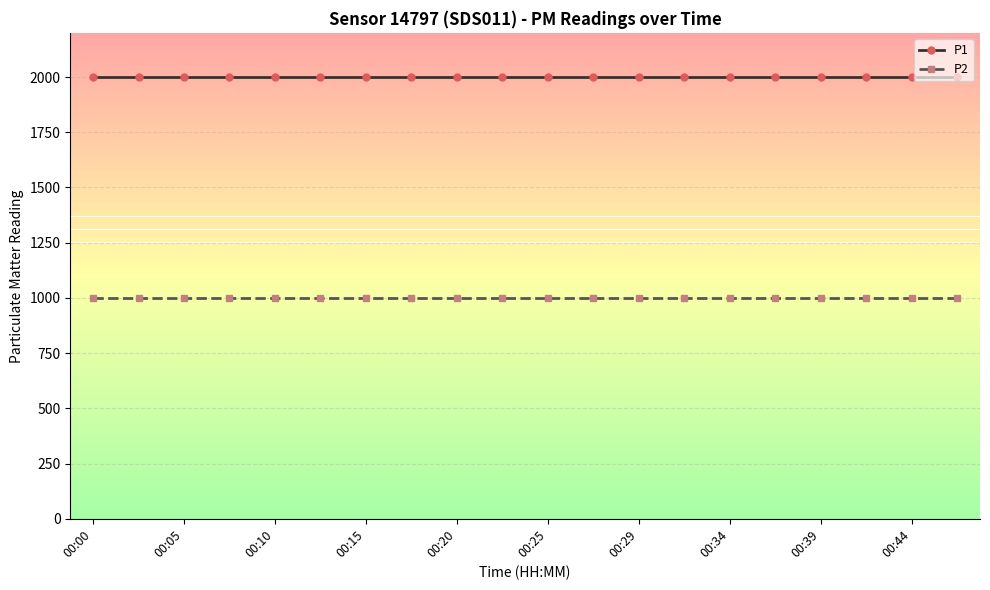

What is the sum of all P1 values?

39998.0